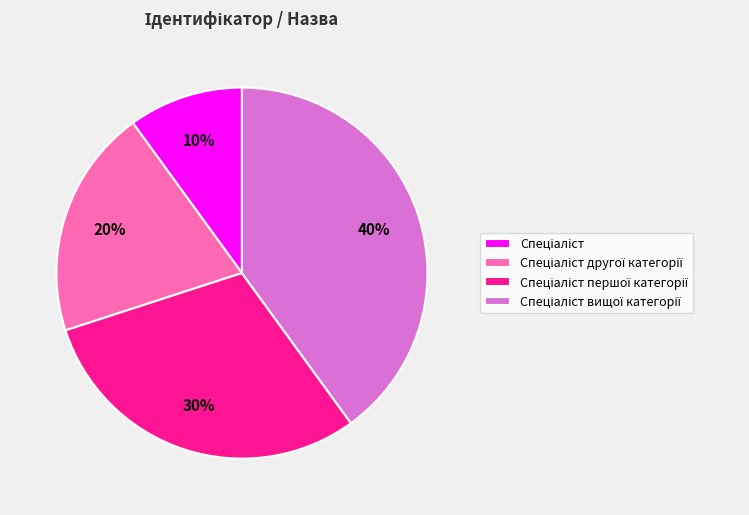

To the nearest percent, what is the difference between the largest and smallest slice percentages?

30%